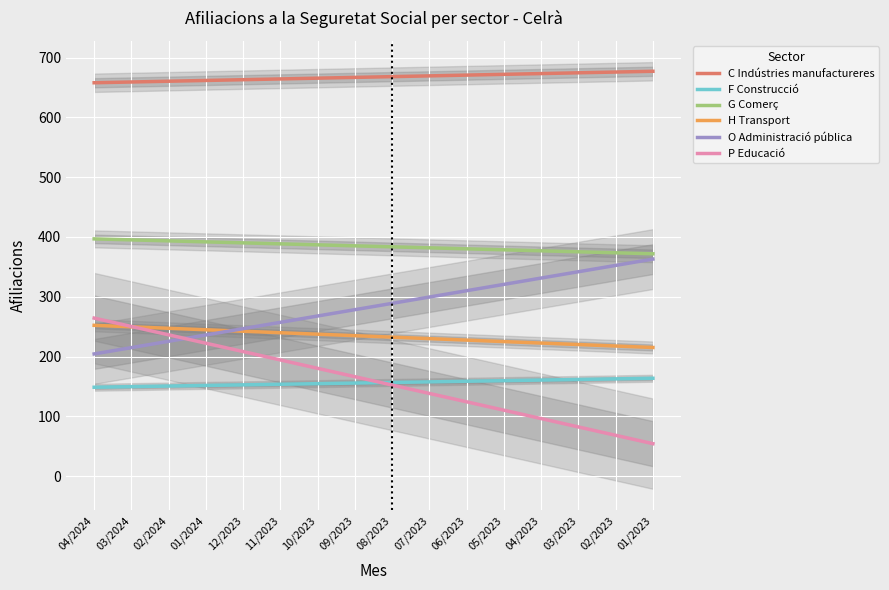

What is the approximate value of H Transport at 12/2023?

242.4